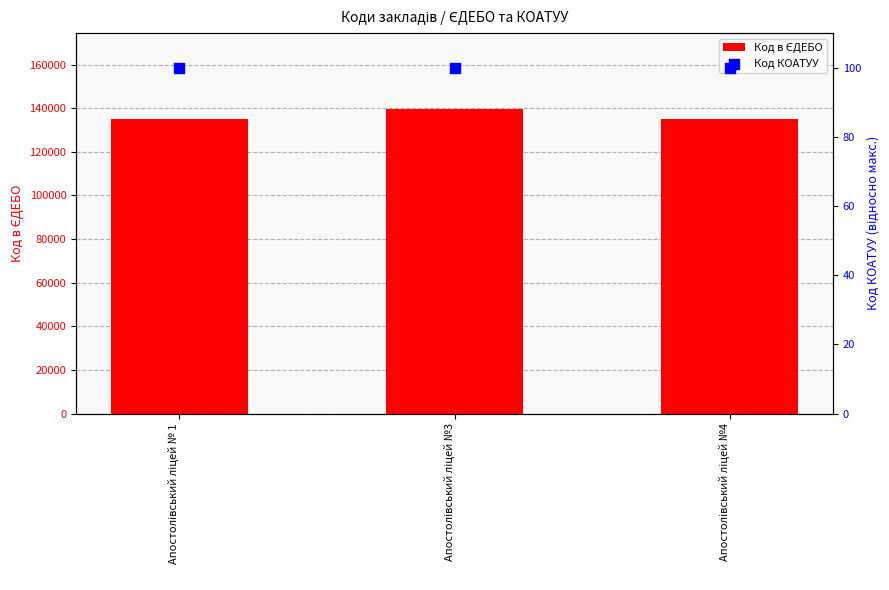

Which series has the largest total across all categories?

Код в ЄДЕБО